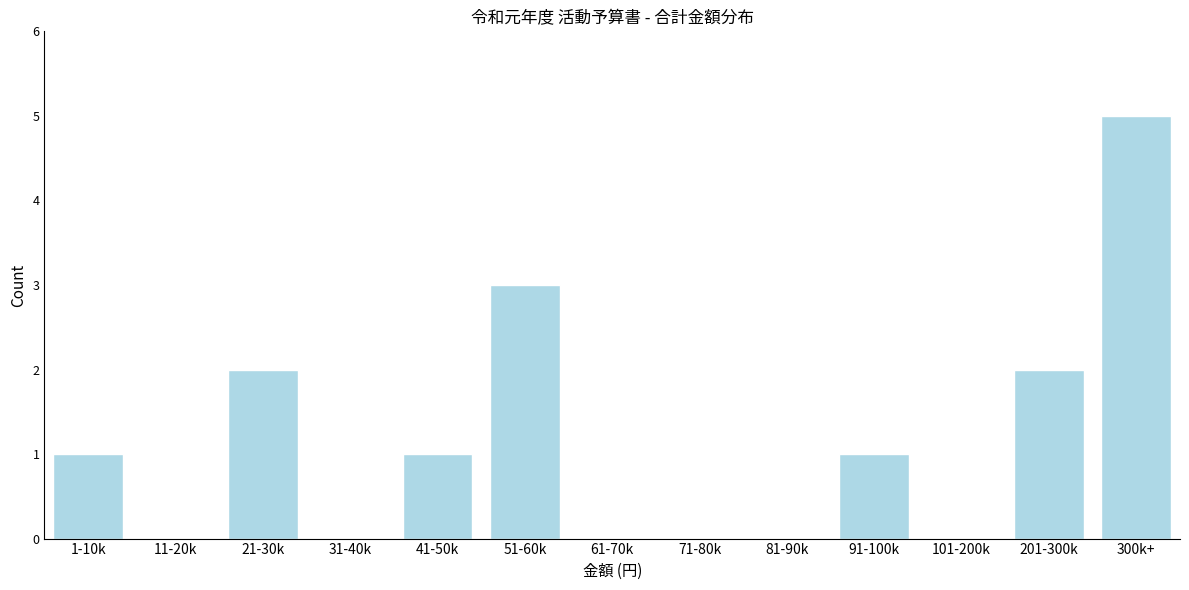

Reading left to right, list all the values displayed in this chart.

1-10k=1	11-20k=0	21-30k=2	31-40k=0	41-50k=1	51-60k=3	61-70k=0	71-80k=0	81-90k=0	91-100k=1	101-200k=0	201-300k=2	300k+=5